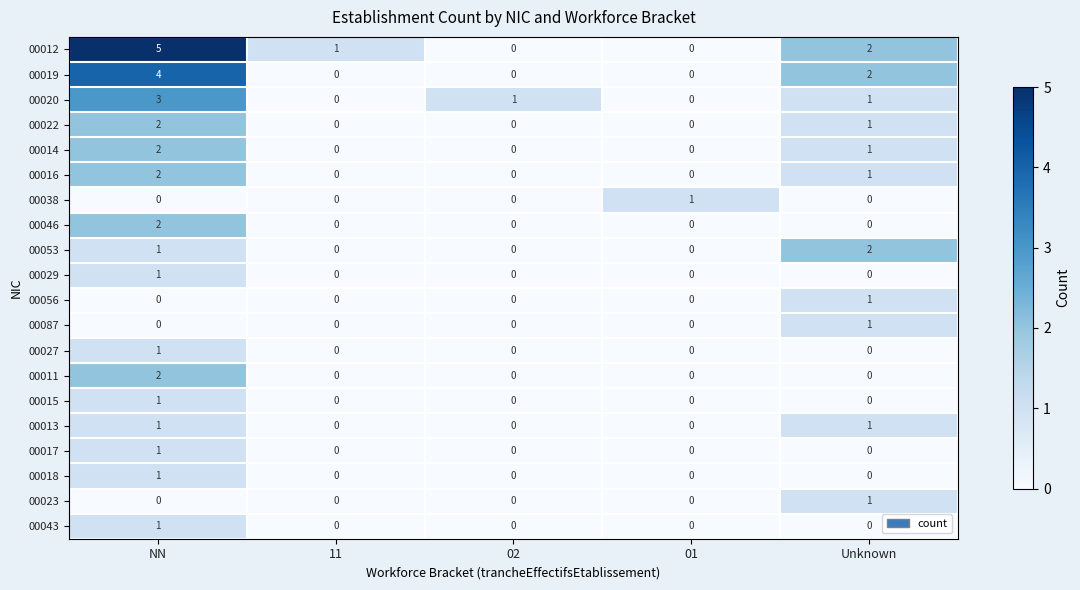

What is the spread (max minus min) of values at NN?

5